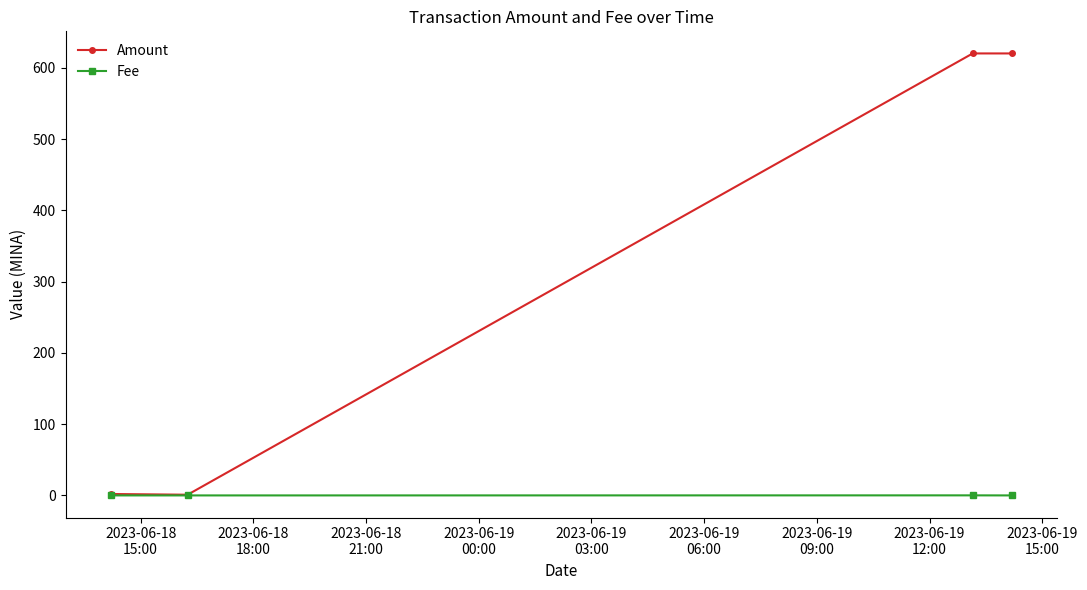

Which series has the largest total across all categories?

Amount